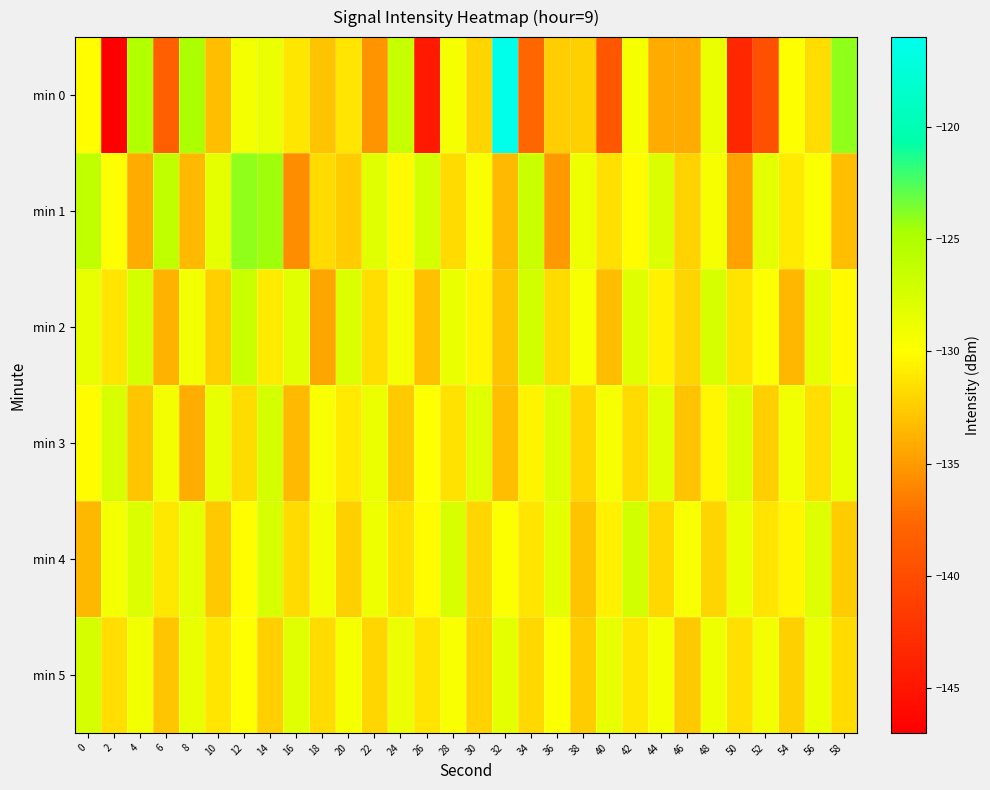

Which category has the highest value across all series?

32